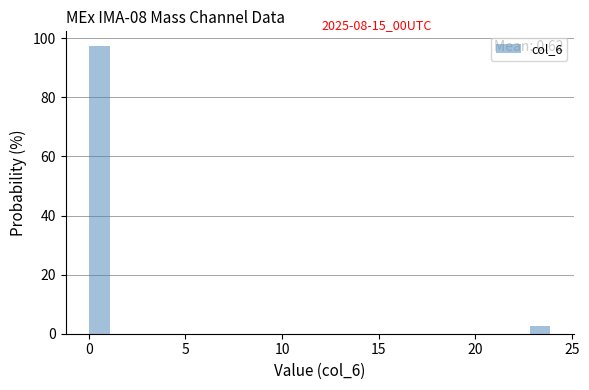

Read against the x-axis, roughly where is the centre of the tallest bar?

0.5